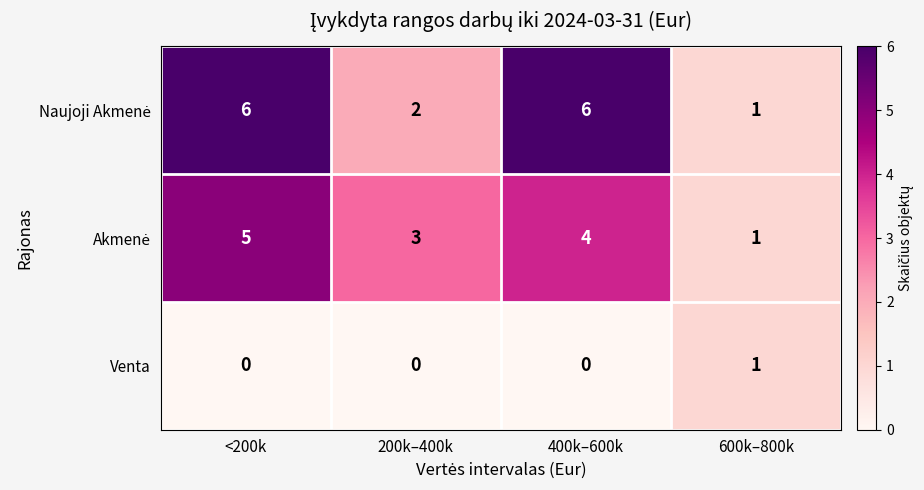

The value of Venta at 200k–400k is 0. True or false?

True